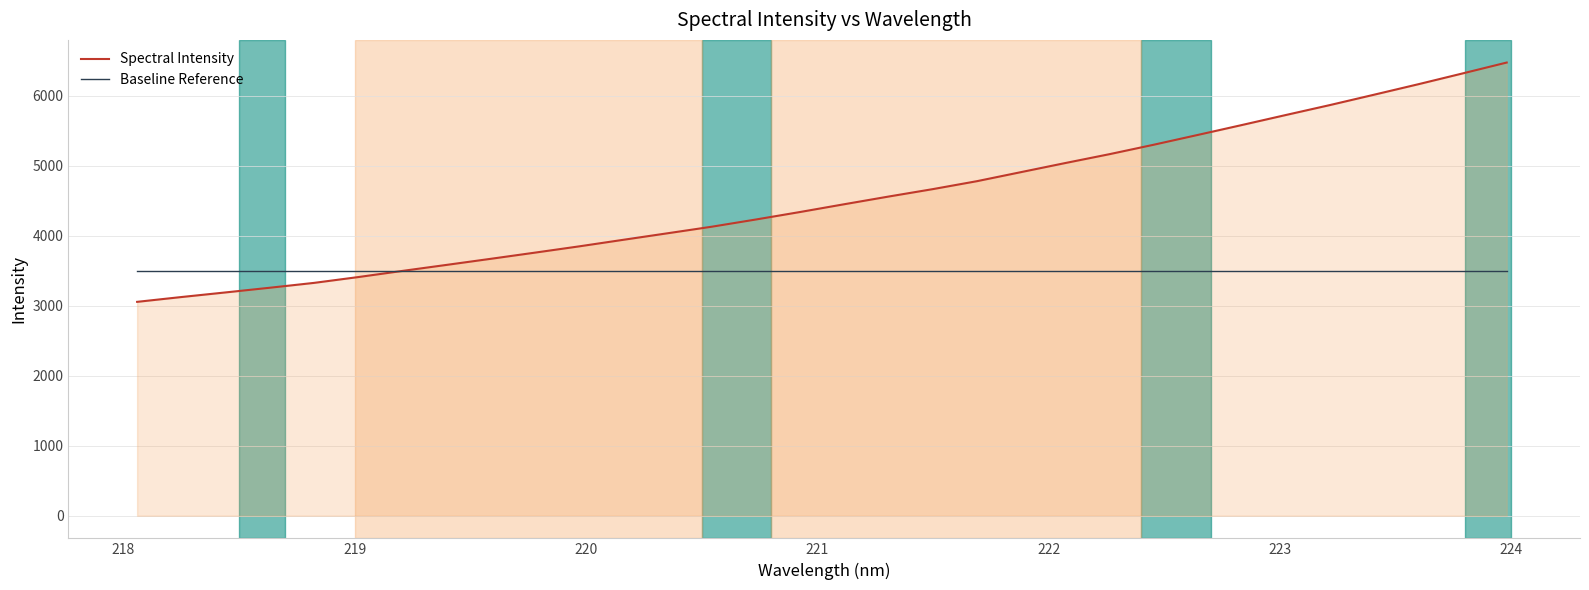

List the series in order of their peak value, highest first.

Spectral Intensity, Baseline Reference